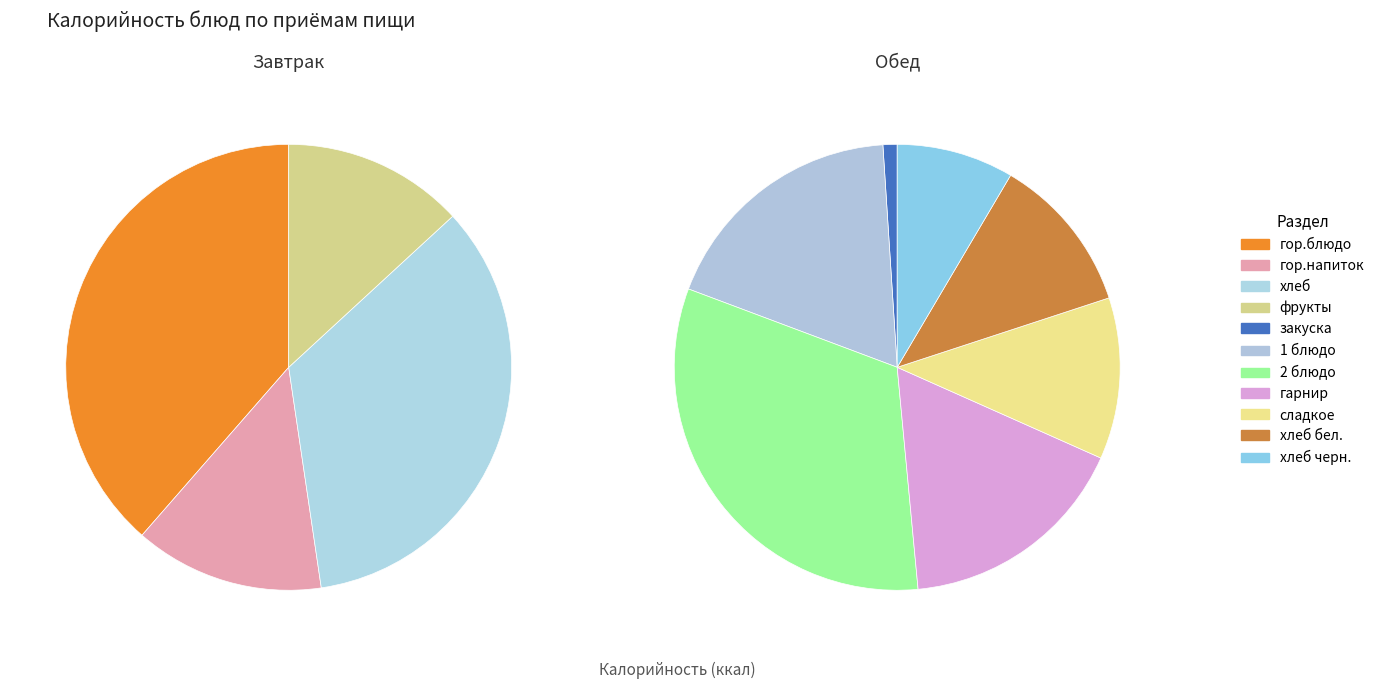

Between фрукты and гор.напиток, which is larger?

гор.напиток